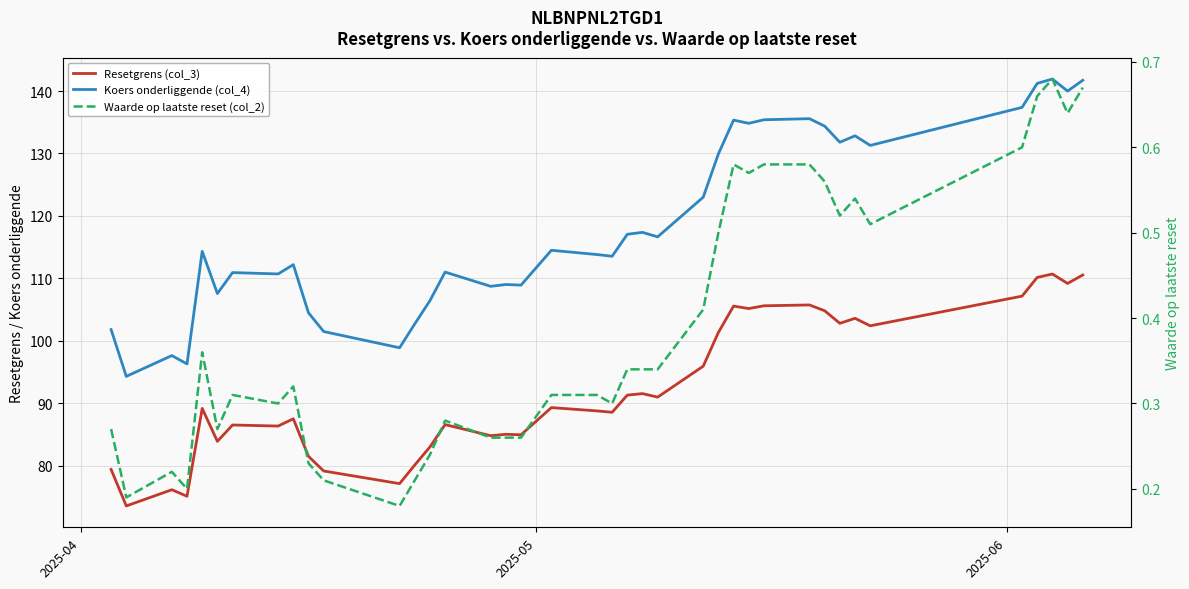

What is the maximum value shown in the chart?

141.9